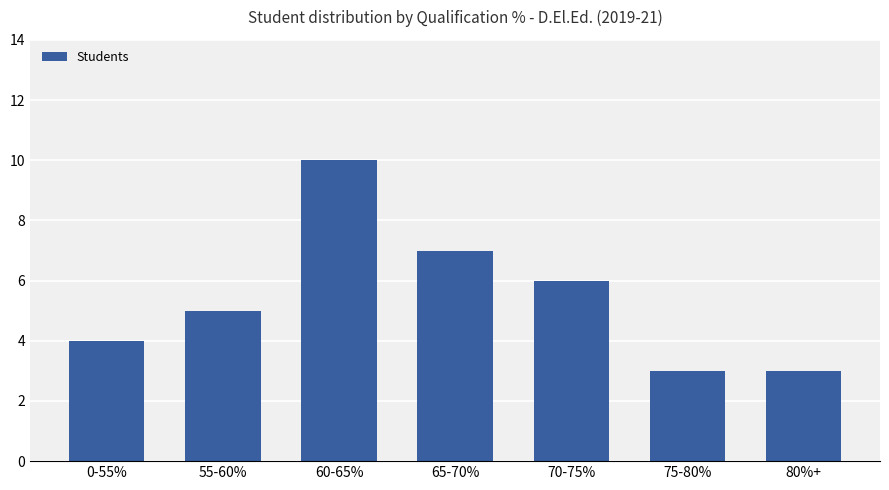

Count the number of categories in the chart.

7